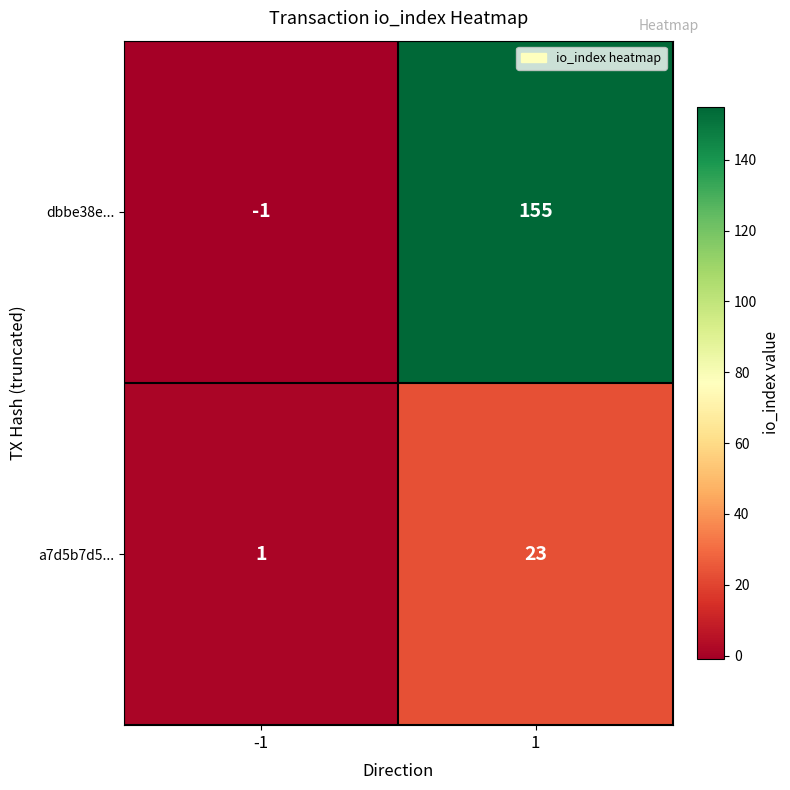

Reading right to left, extract all data points from this chart.

dbbe38e...: 1=155	-1=-1
a7d5b7d5...: 1=23	-1=1